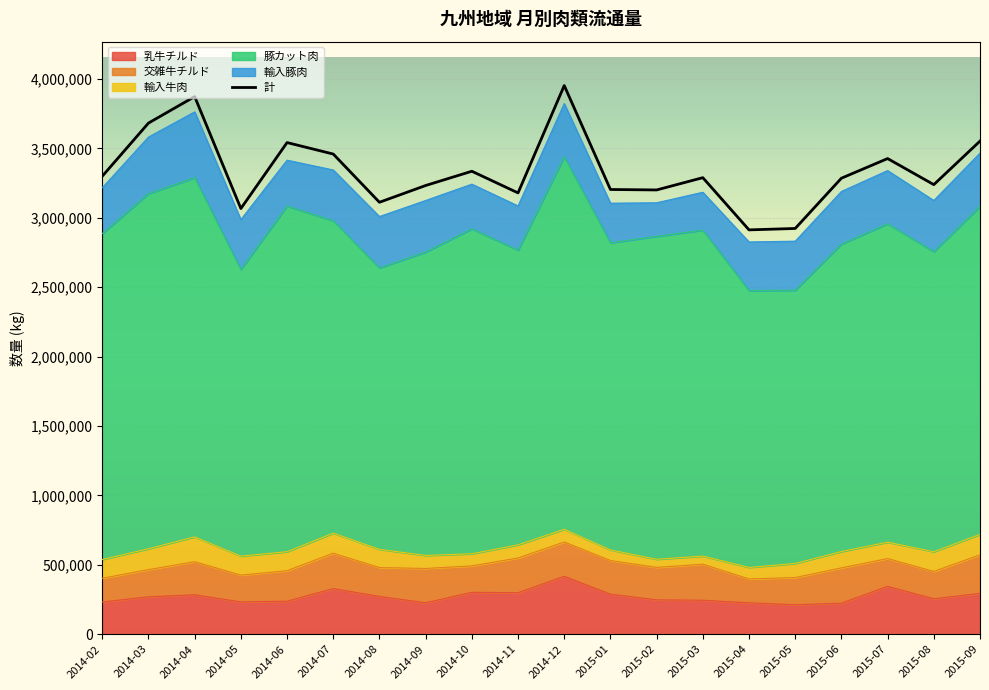

Reading left to right, list all the values displayed in this chart.

2014-02=3299597.3	2014-03=3682424.2	2014-04=3873058.8	2014-05=3066551.0	2014-06=3541931.2	2014-07=3459182.9	2014-08=3111749.9	2014-09=3232581.0	2014-10=3335310.0	2014-11=3179240.0	2014-12=3952613.4	2015-01=3203884.1	2015-02=3200538.0	2015-03=3289002.0	2015-04=2912871.2	2015-05=2923104.2	2015-06=3285192.0	2015-07=3426658.0	2015-08=3238885.2	2015-09=3552446.9